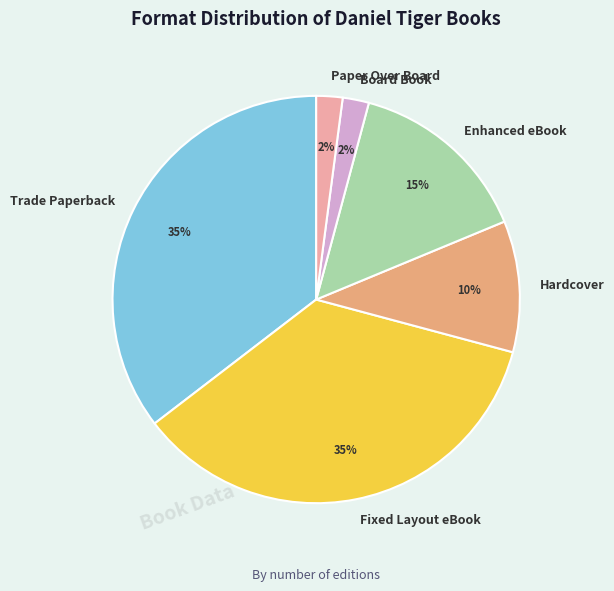

Does any single category account for the majority?

No